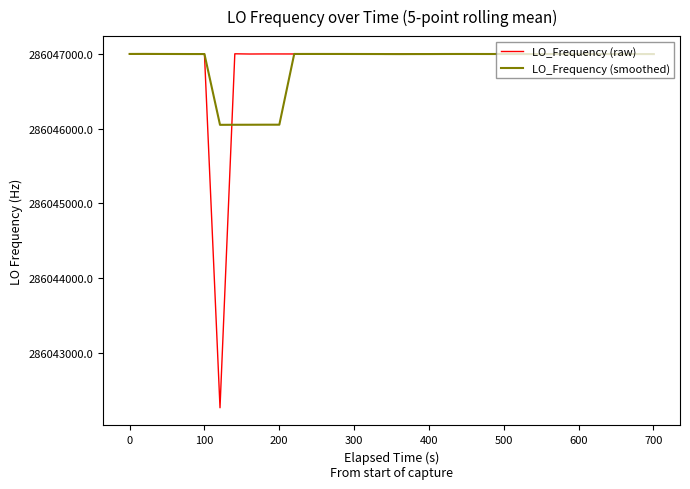

What is the smallest value displayed?

286042262.6